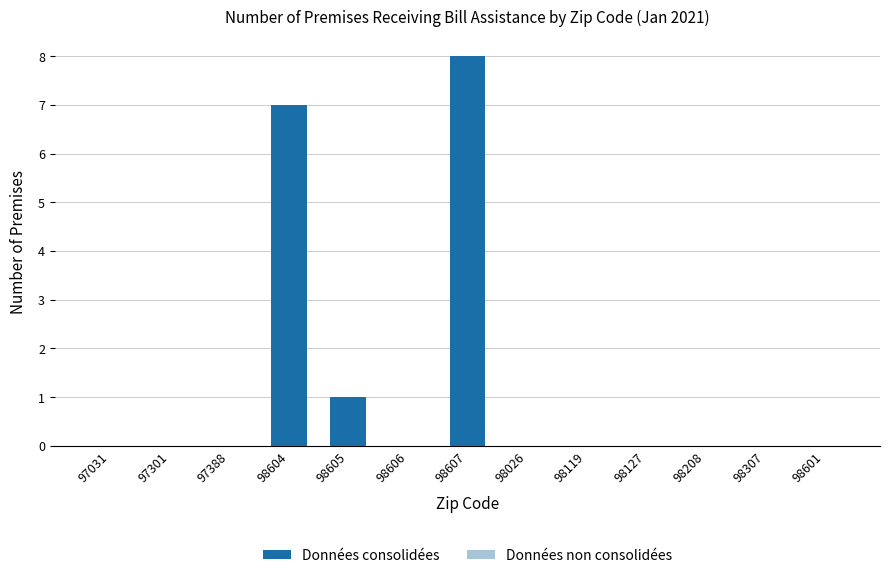

Reading left to right, list all the values displayed in this chart.

0	0	0	7	1	0	8	0	0	0	0	0	0